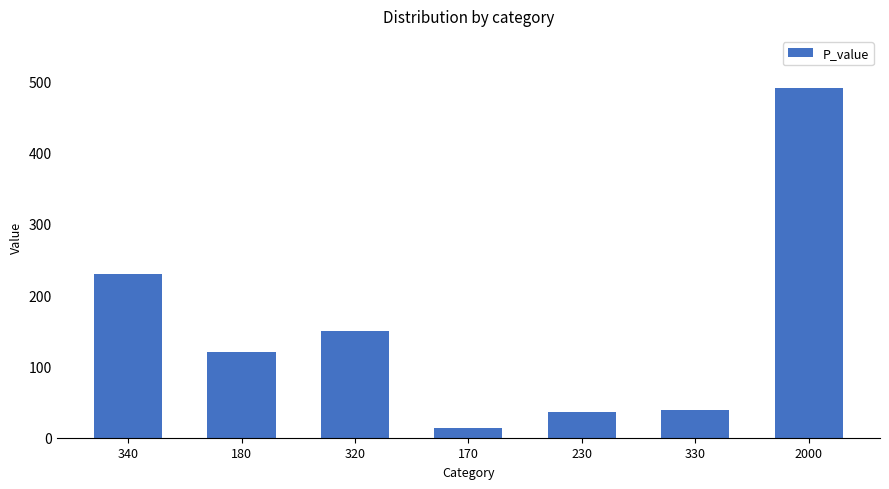

Which label corresponds to the smallest value in the chart?

170